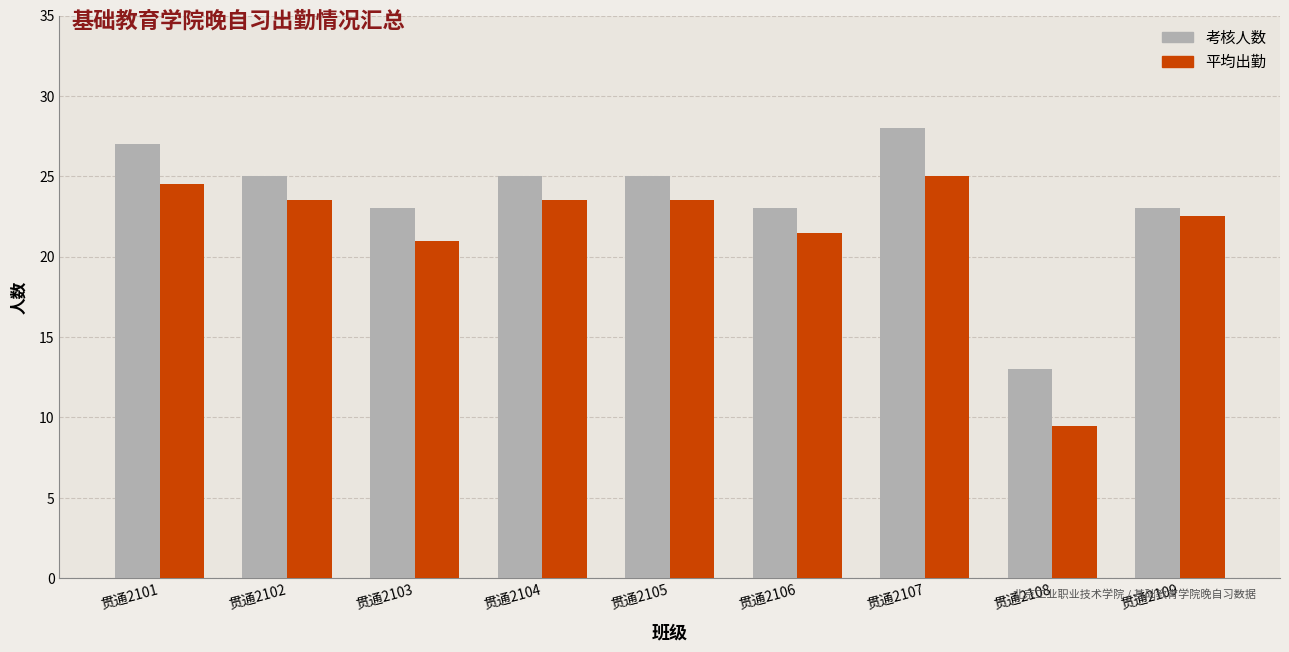

What are all the series names shown in the legend?

考核人数, 平均出勤